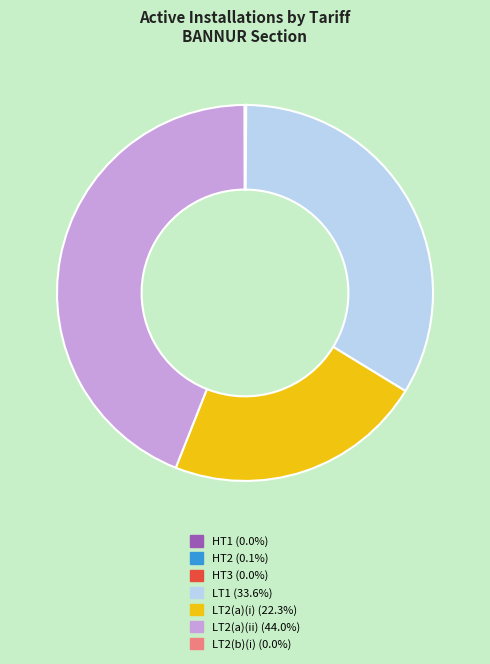

Is there a majority slice in this chart?

No